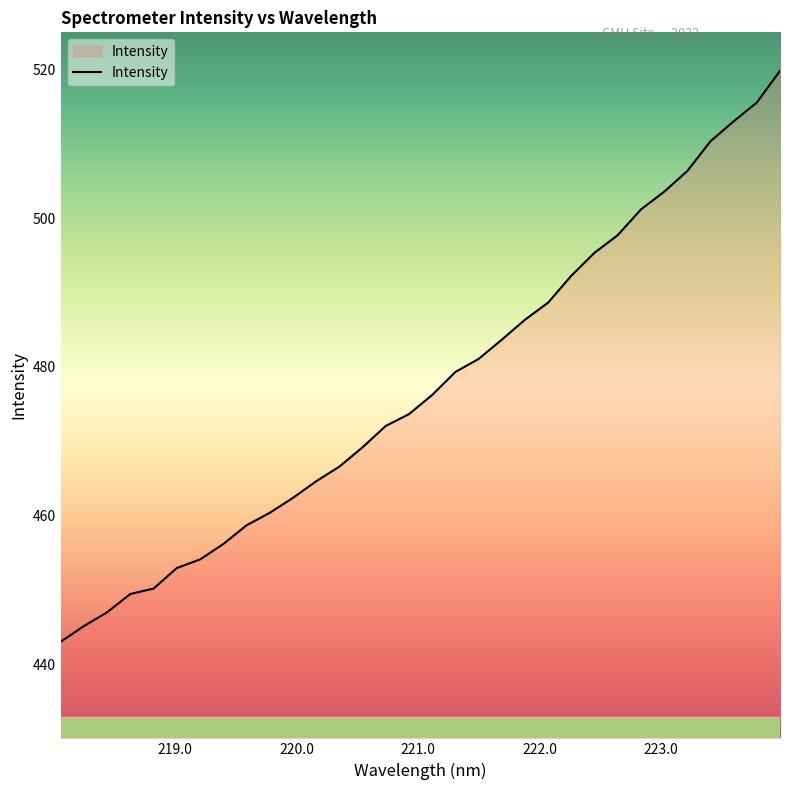

Does the chart display data point markers on the line(s)?

No